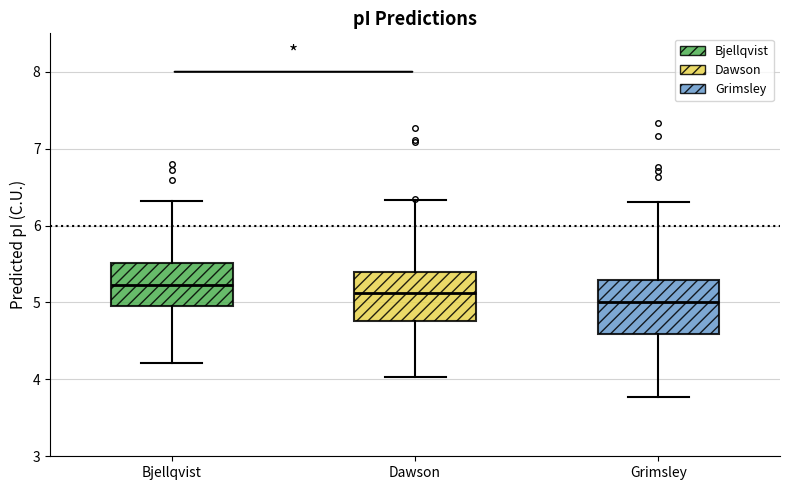

Where does the upper whisker of the box for Dawson end on the y-axis? The values are not printed on the chart, so give them approximately, as read against the axis.

6.3